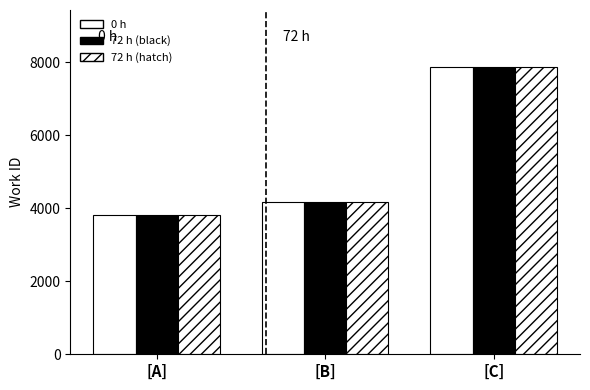

How many bars are there in total?

9